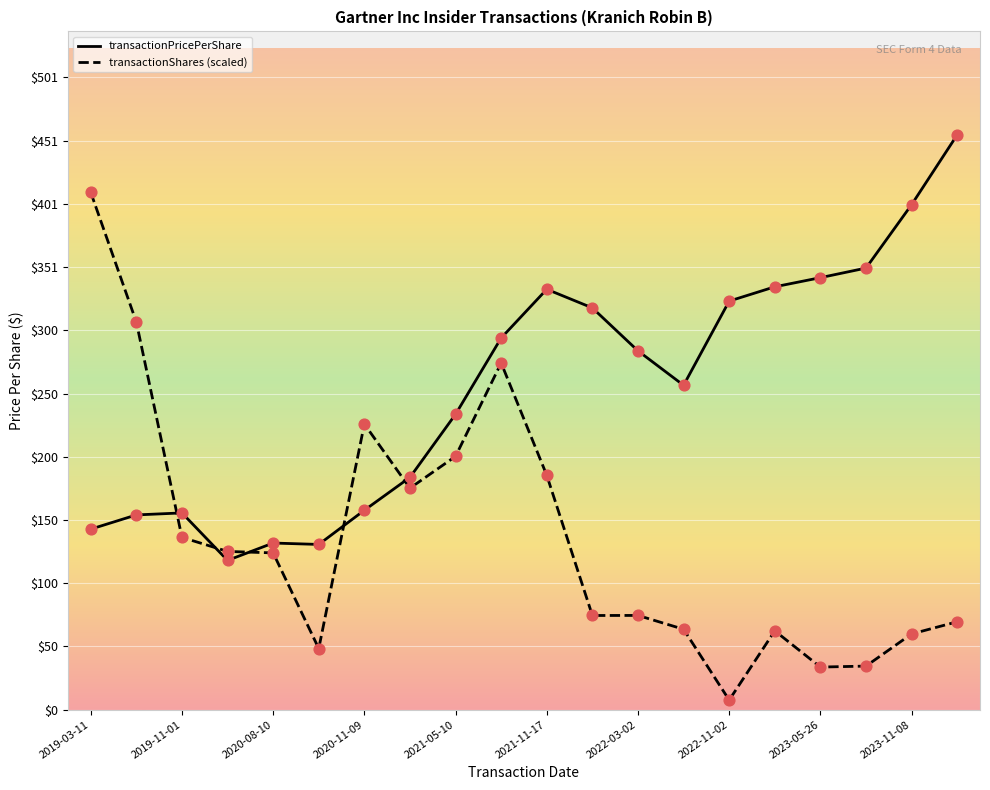

What is the difference between the maximum and minimum values in the transactionShares (scaled) series?

402.1